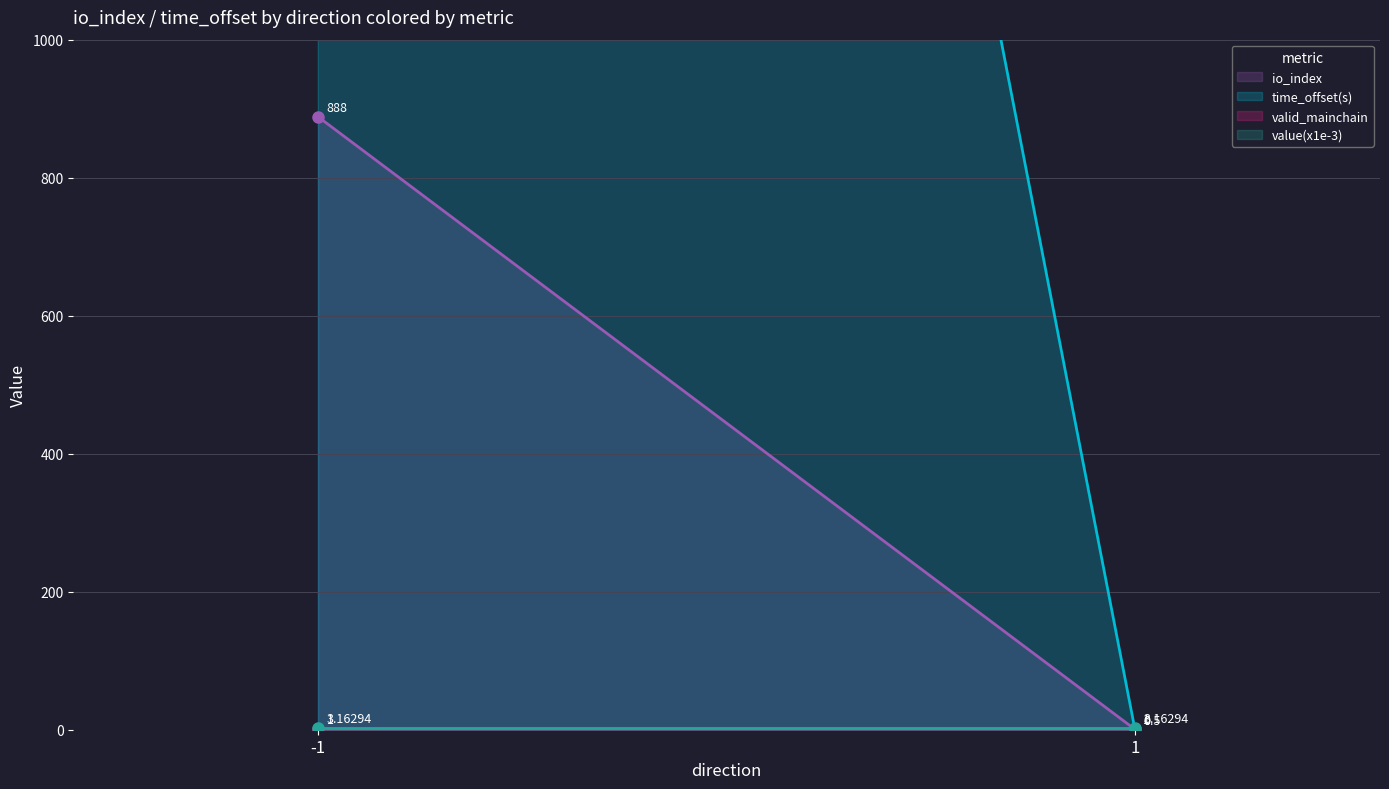

Reading left to right, extract all data points from this chart.

io_index: 888.0	0.5
time_offset(s): 6092.0	0.0
valid_mainchain: 1.0	1.0
value(x1e-3): 3.2	3.2